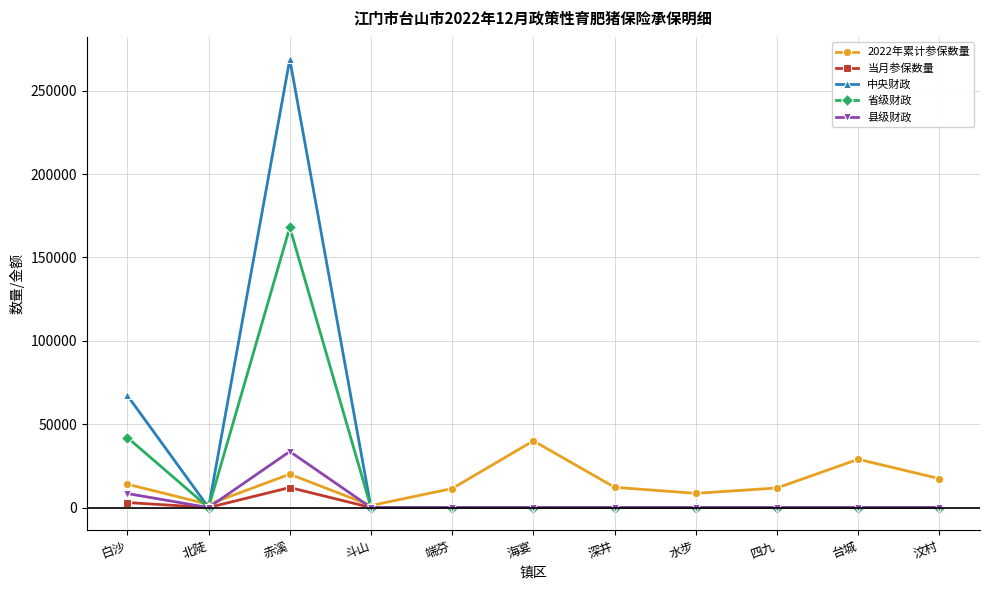

What is the label of the 11th point from the right?

白沙